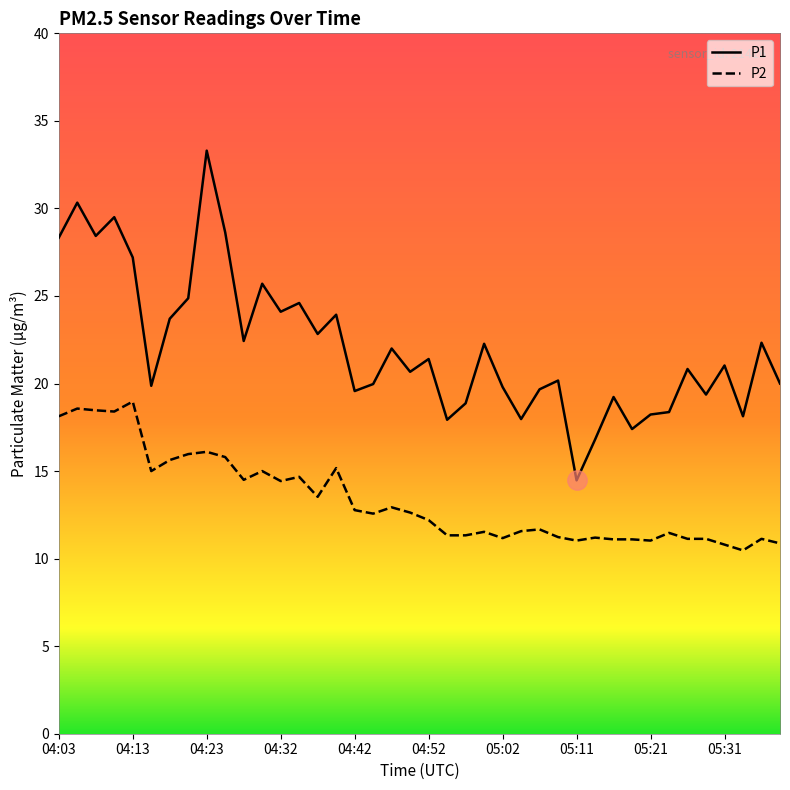

True or false: P2 and P1 intersect in this chart.

False